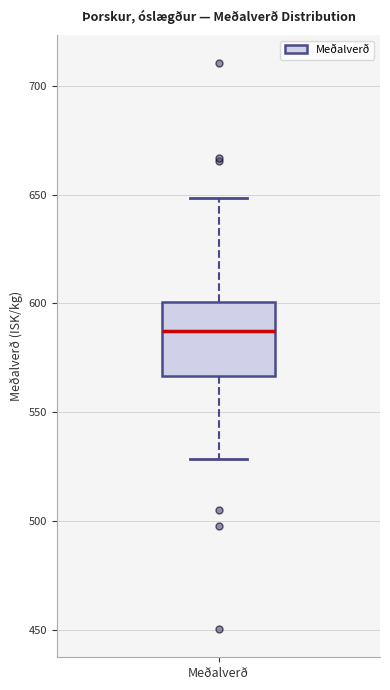

Read this box plot against the y-axis: the position of the median line, the range covered by the box, and the ends of both whiskers. The values are not printed on the chart, so give them approximately, as read against the axis.

median 585, box 565 to 600, whiskers 530 to 650